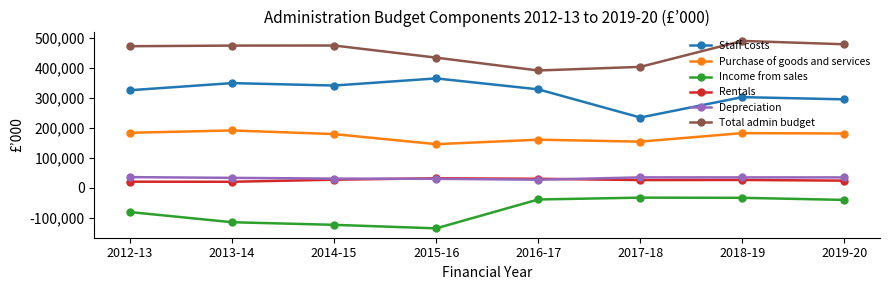

The value of Purchase of goods and services at 2016-17 is 286389. True or false?

False